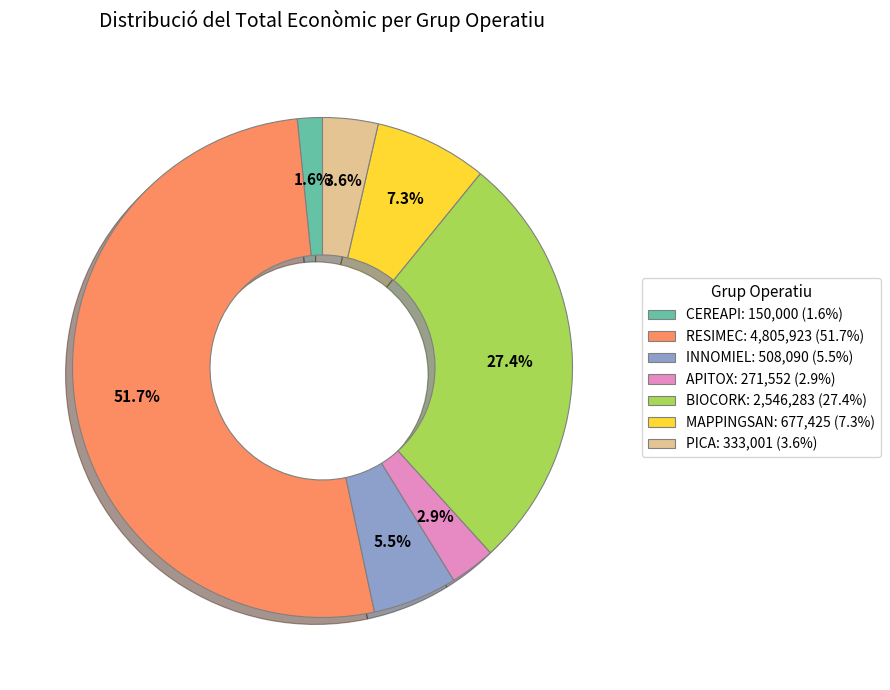

What is the smallest slice in the pie chart?

CEREAPI